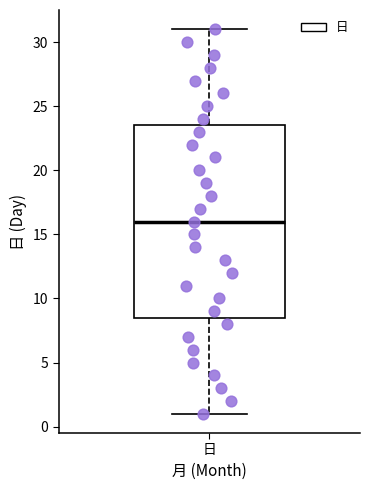

Where is the lower edge of the box for 日 on the y-axis? The values are not printed on the chart, so give them approximately, as read against the axis.

8.5